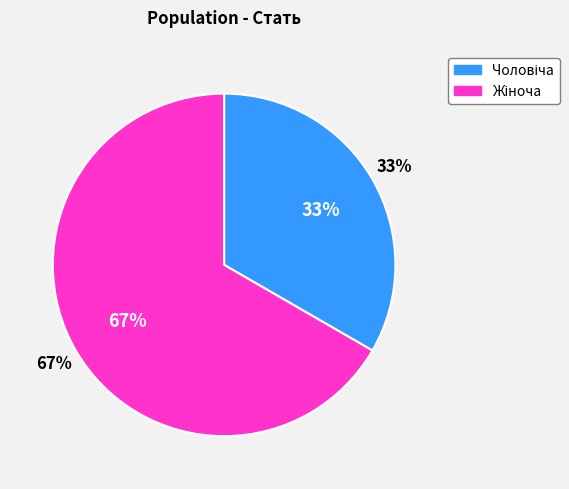

Which slice is the largest?

Жіноча